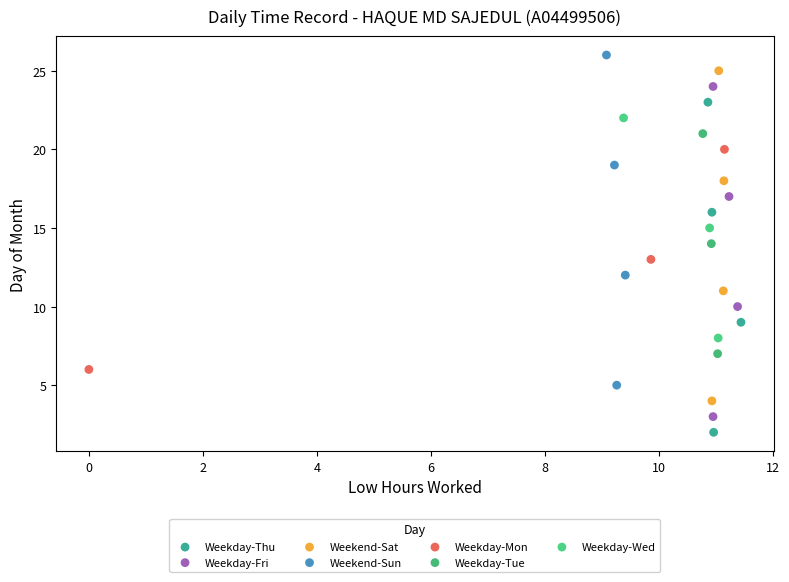

What are all the series names shown in the legend?

Weekday-Thu, Weekday-Fri, Weekend-Sat, Weekend-Sun, Weekday-Mon, Weekday-Tue, Weekday-Wed